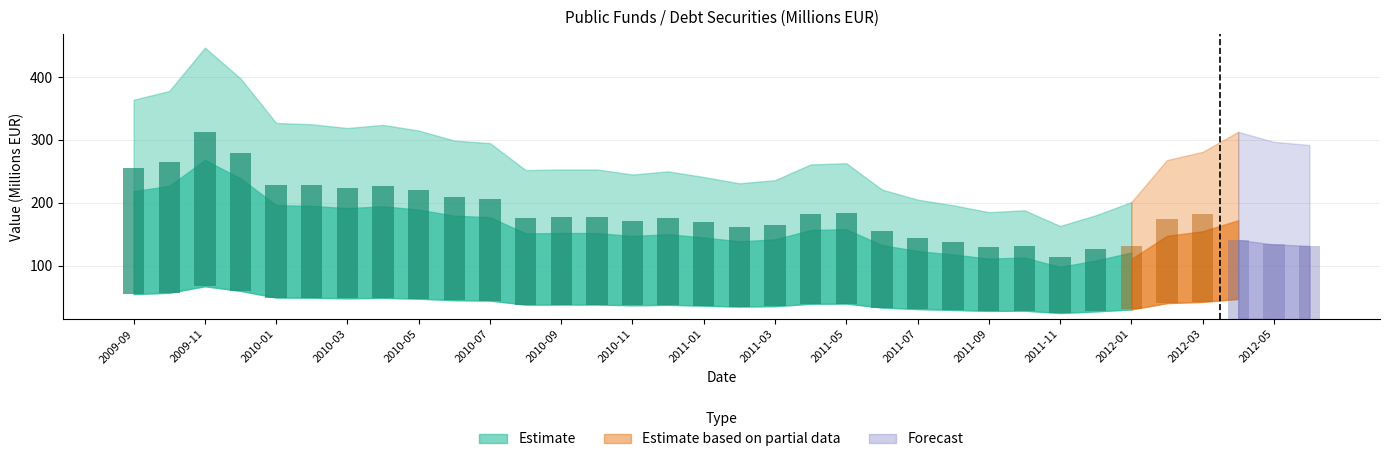

What is the label of the 13th bar from the right?

2011-06